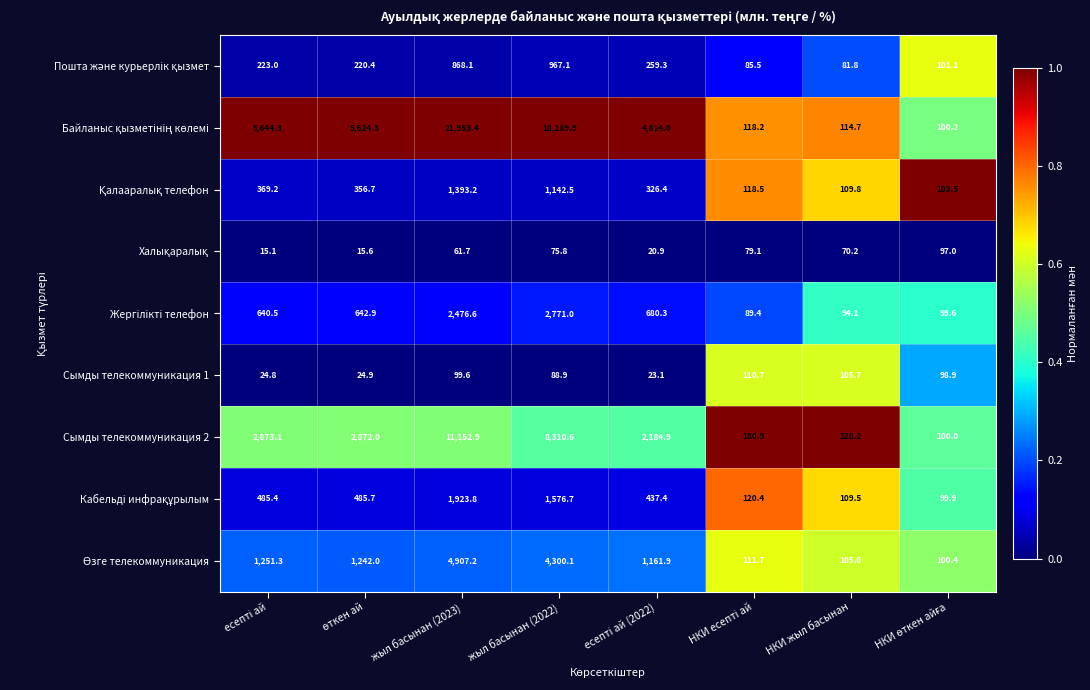

At how many categories does at least one series exceed 370?

5